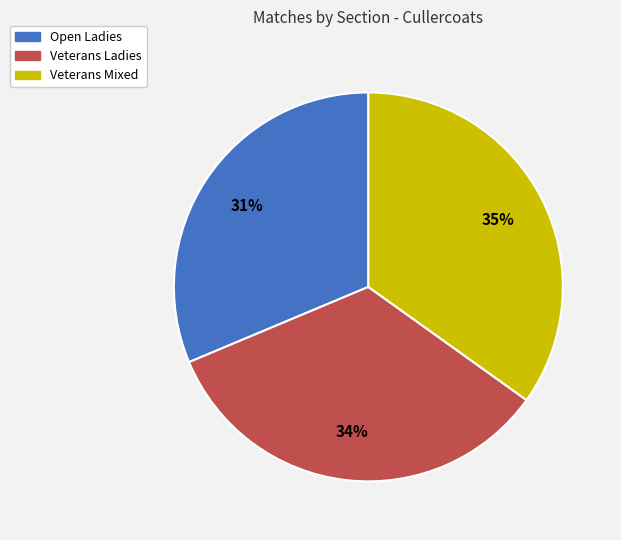

Count the number of slices in the pie.

3